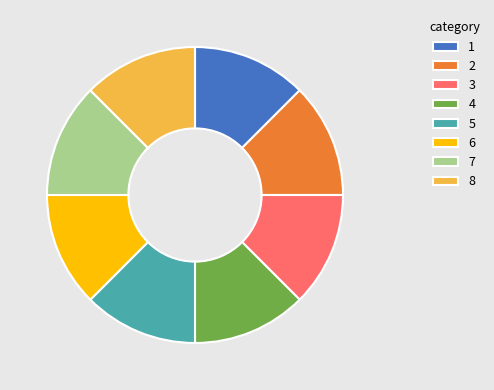

Is there a majority slice in this chart?

No